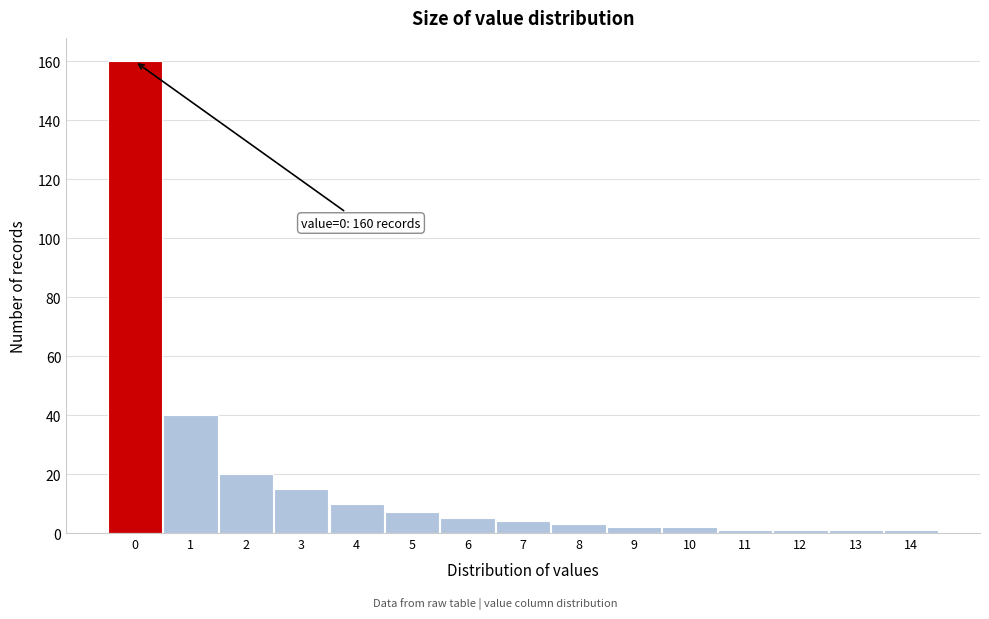

Over which range of the x-axis is the bar tallest?

-0.5 to 0.5